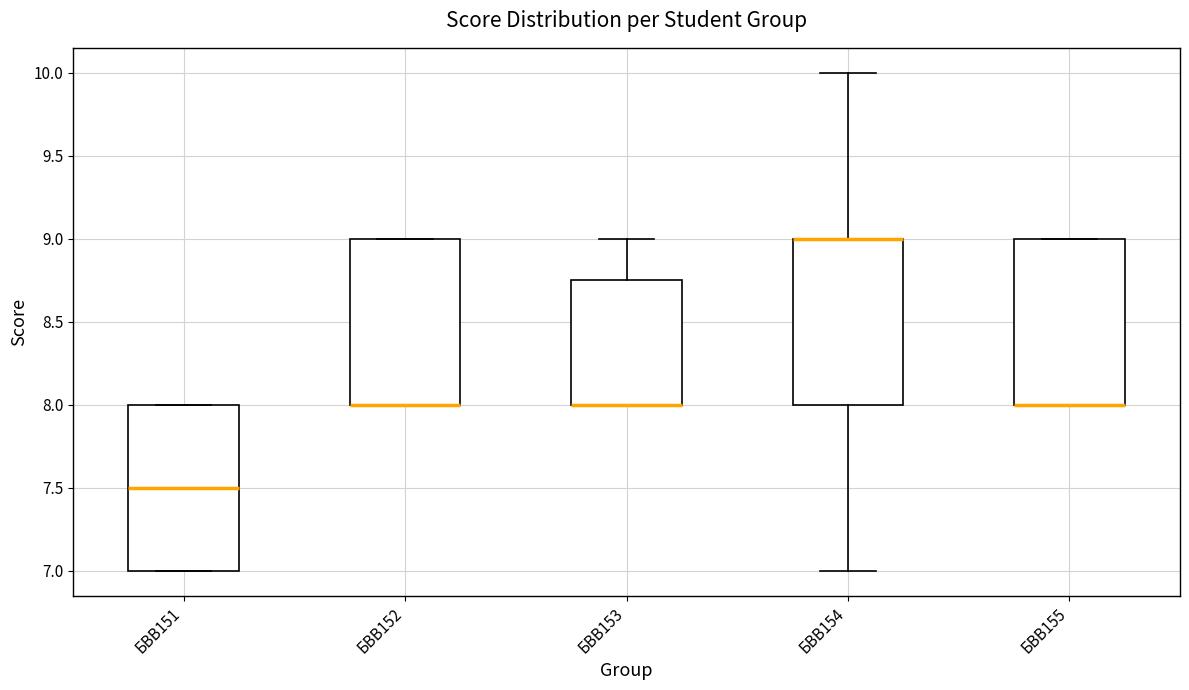

Reading left to right, transcribe this box plot: for each box, give where its median line is, the range the box spans, and where its two whiskers end, as read against the y-axis. The values are not printed on the chart, so give them approximately, as read against the axis.

БВВ151: median 7.50, box 7.00 to 8.00, whiskers 7.00 to 8.00
БВВ152: median 8.00 (drawn on the box's lower edge), box 8.00 to 9.00, whiskers 8.00 to 9.00
БВВ153: median 8.00 (drawn on the box's lower edge), box 8.00 to 8.75, whiskers 8.00 to 9.00
БВВ154: median 9.00 (drawn on the box's upper edge), box 8.00 to 9.00, whiskers 7.00 to 10.00
БВВ155: median 8.00 (drawn on the box's lower edge), box 8.00 to 9.00, whiskers 8.00 to 9.00